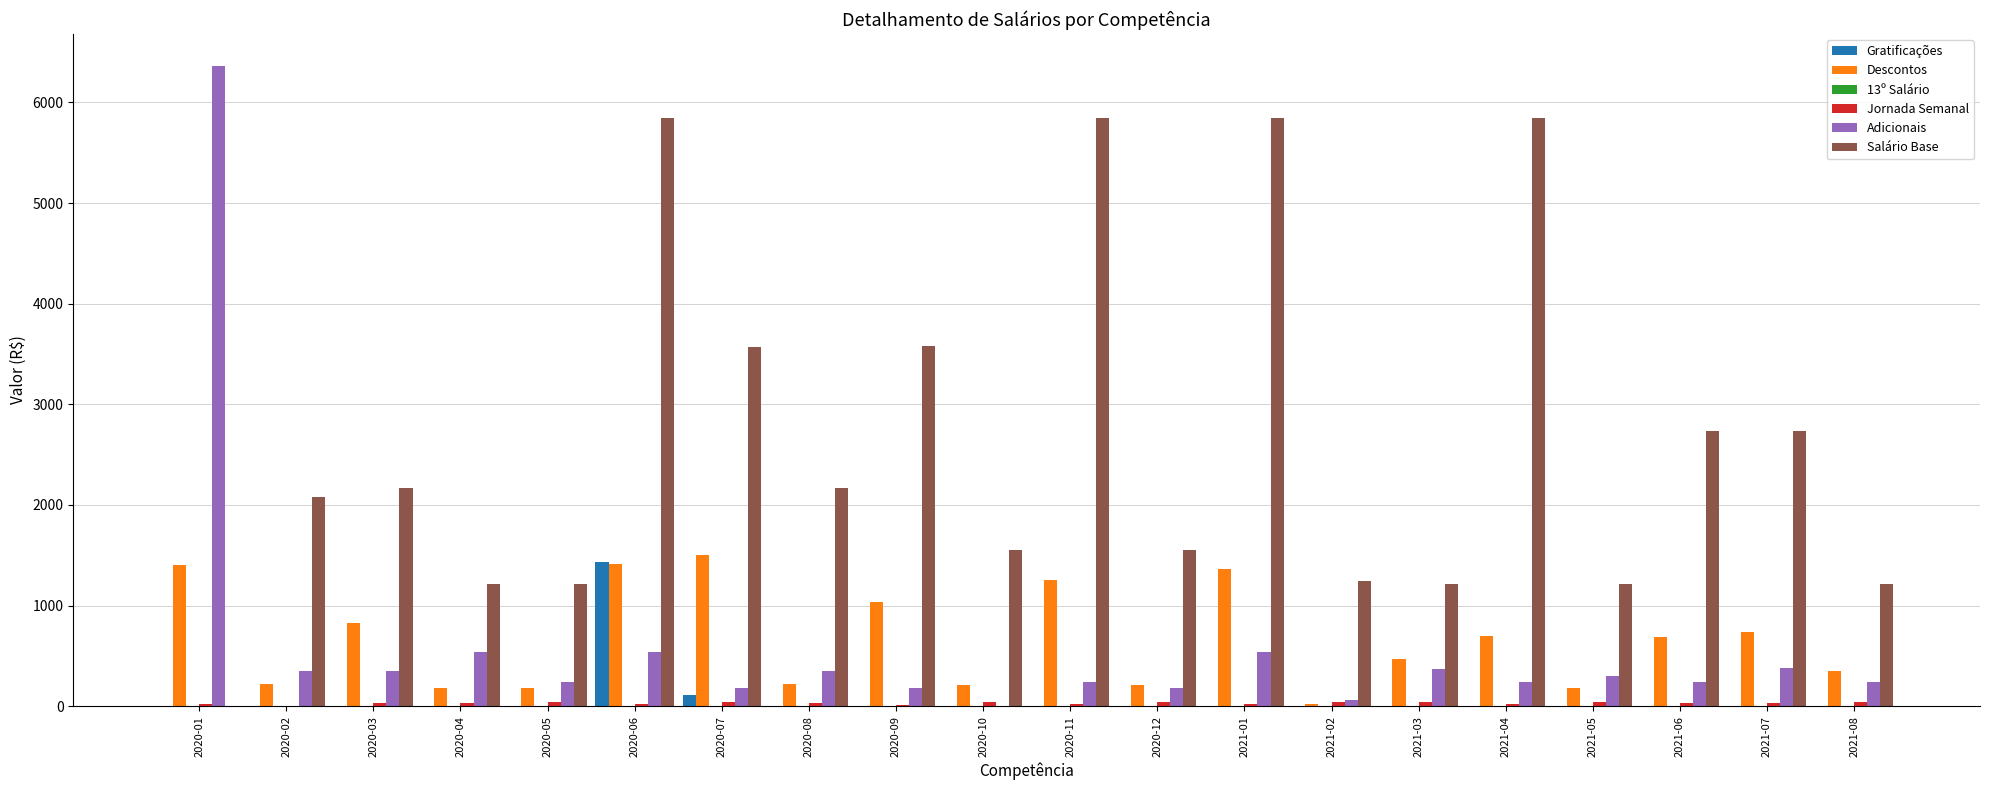

The value of Adicionais at 2020-05 is 242.4. True or false?

True